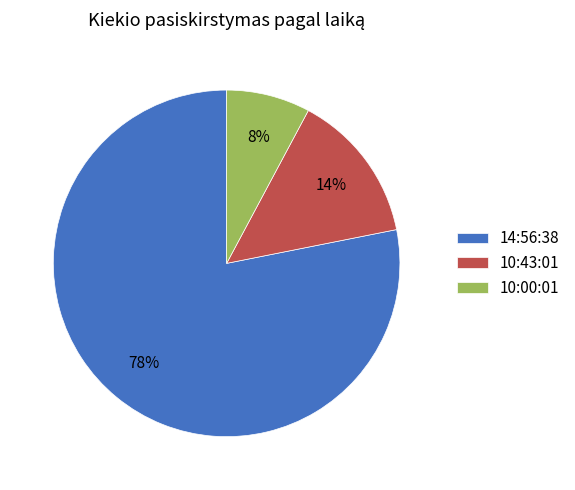

To the nearest percent, what is the combined percentage of 10:00:01 and 10:43:01?

22%